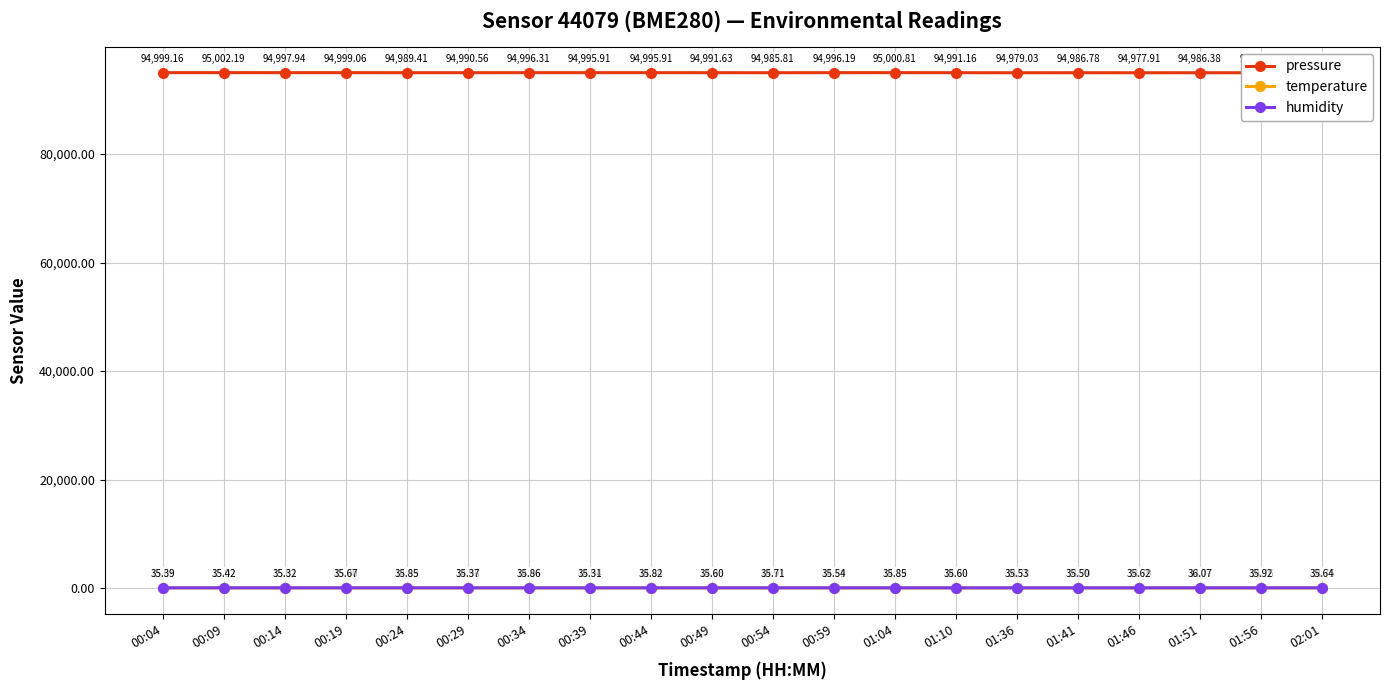

What is the label of the 15th point from the left?

01:36